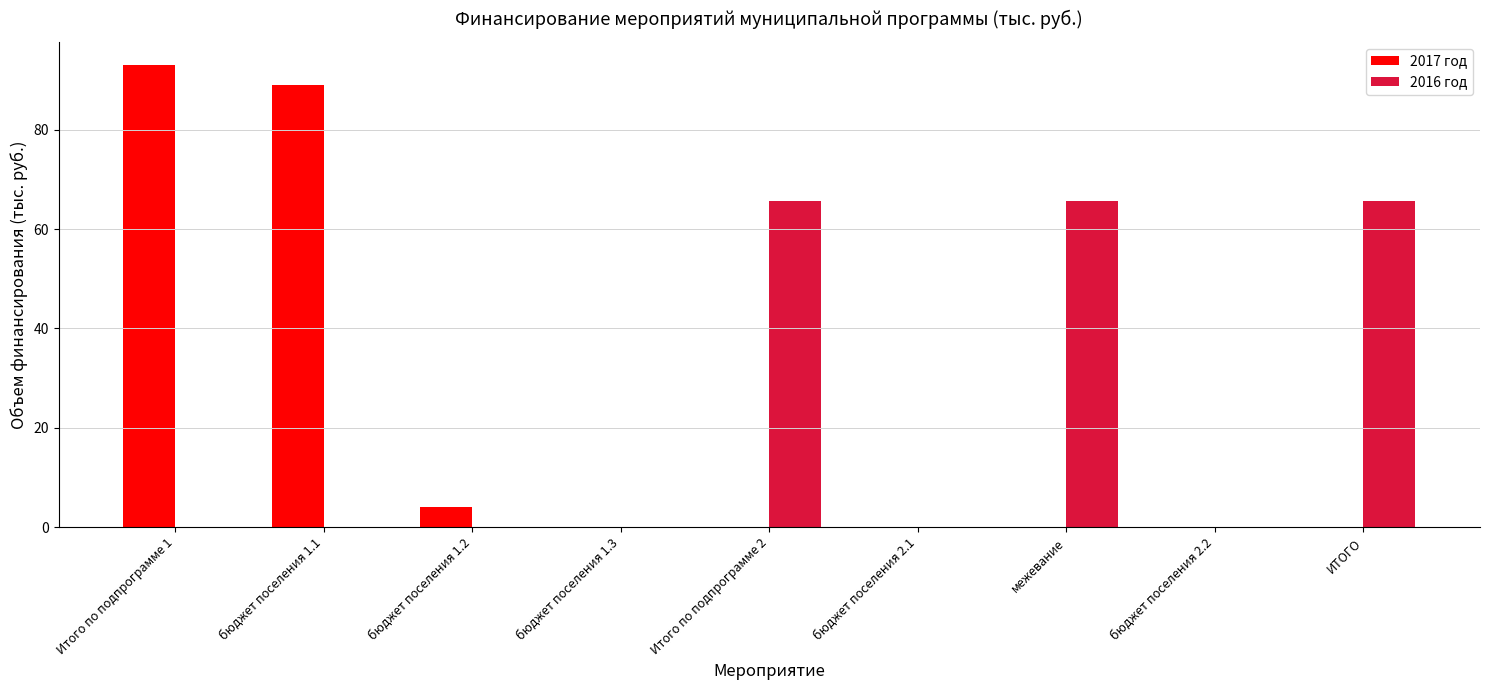

How many distinct data groups are displayed?

2